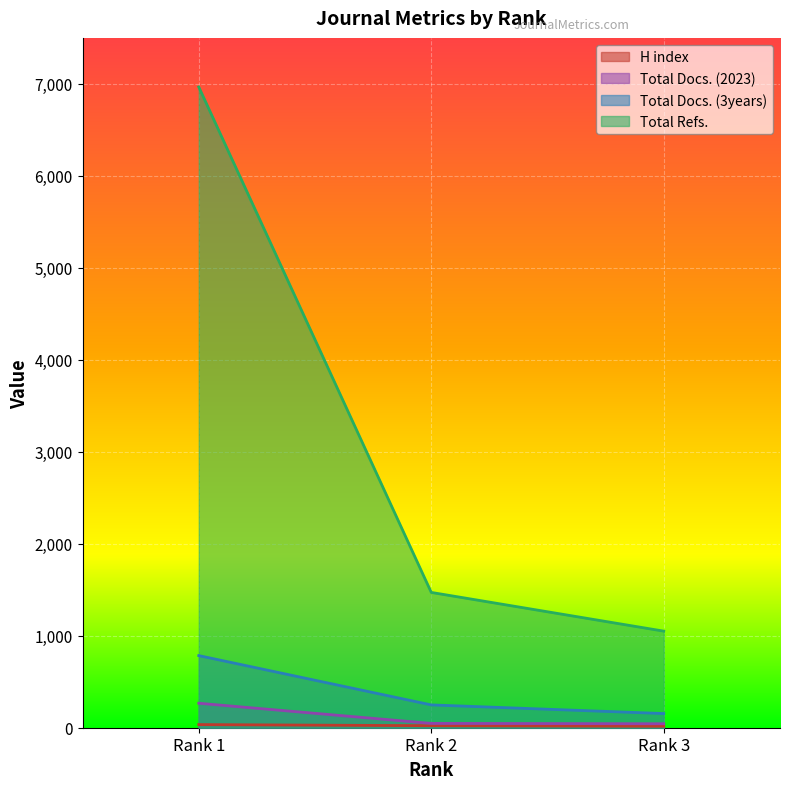

How many categories are shown in the chart?

3